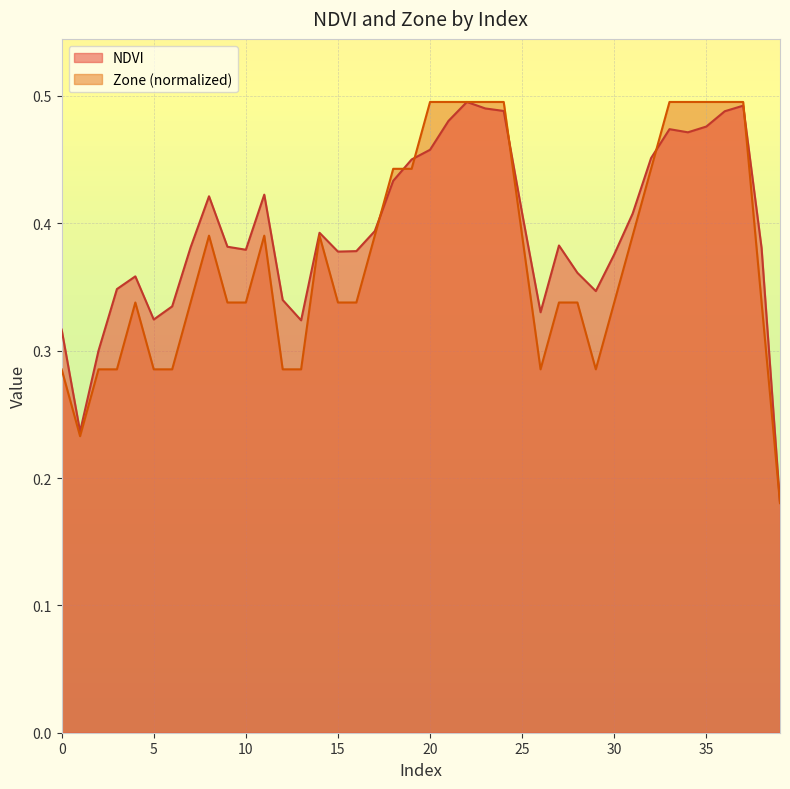

Between 9 and 34, which is larger?

34